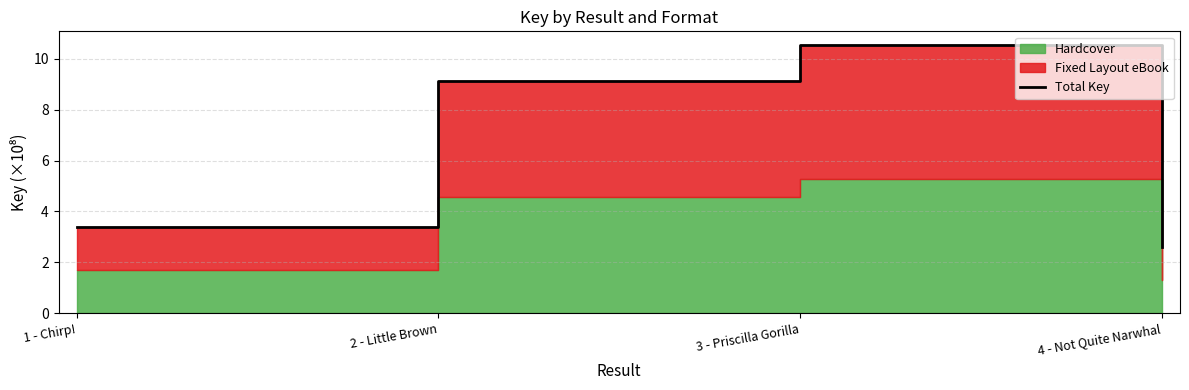

Rank the categories by value from lowest to highest.

4 - Not Quite Narwhal, 1 - Chirp!, 2 - Little Brown, 3 - Priscilla Gorilla